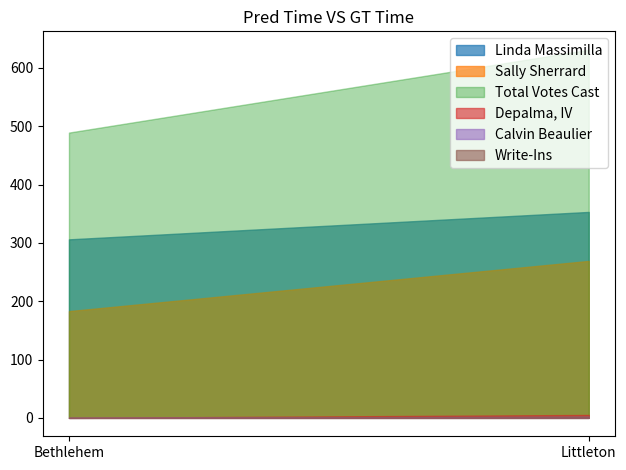

Reading right to left, extract all data points from this chart.

Linda Massimilla: 353	306
Sally Sherrard: 269	183
Total Votes Cast: 631	489
Depalma, IV: 5	0
Calvin Beaulier: 2	0
Write-Ins: 2	0